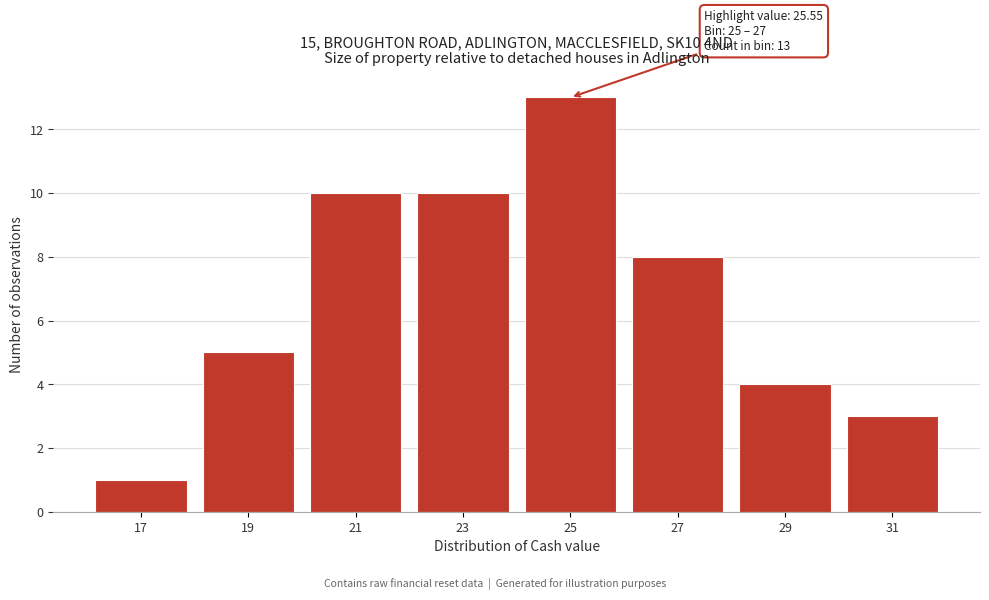

Reading left to right, extract all data points from this chart.

17=1	19=5	21=10	23=10	25=13	27=8	29=4	31=3